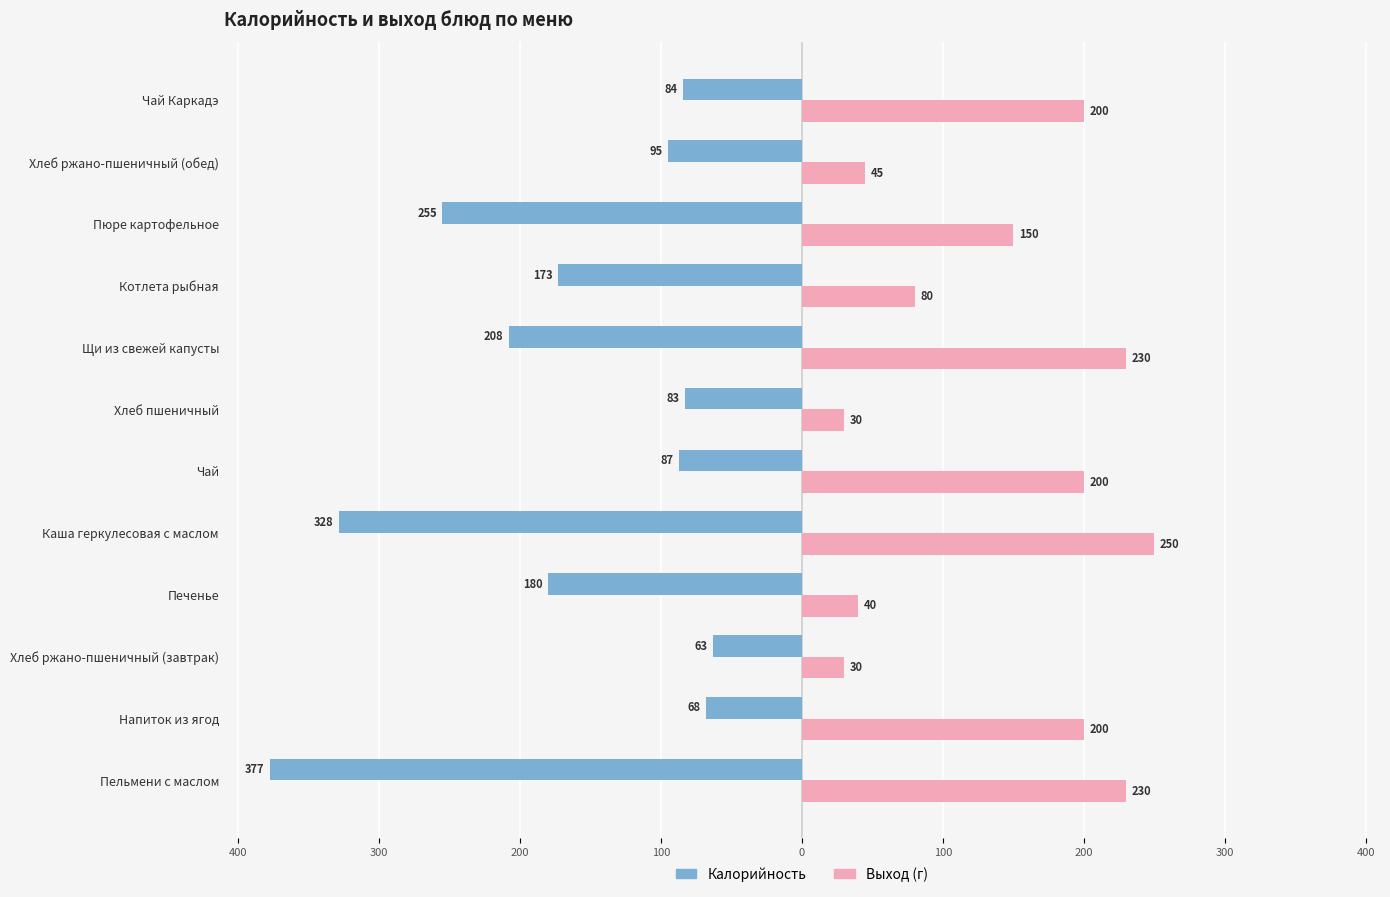

What are all the series names shown in the legend?

Калорийность, Выход (г)